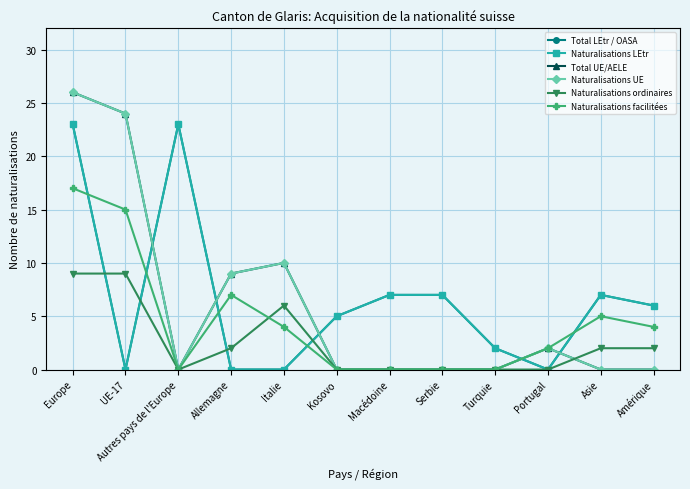

Does the chart have visible grid lines?

Yes